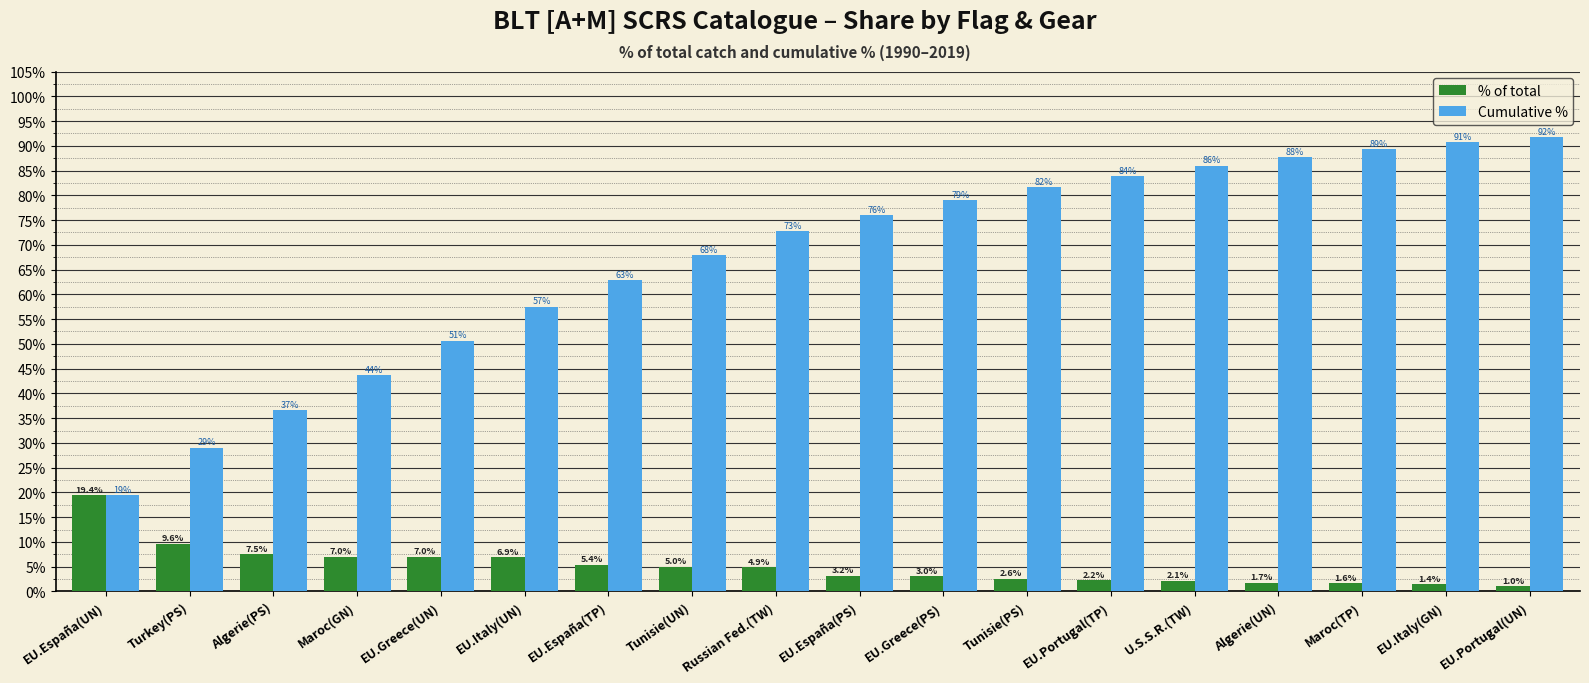

Which label corresponds to the smallest value in the chart?

EU.Portugal(UN)